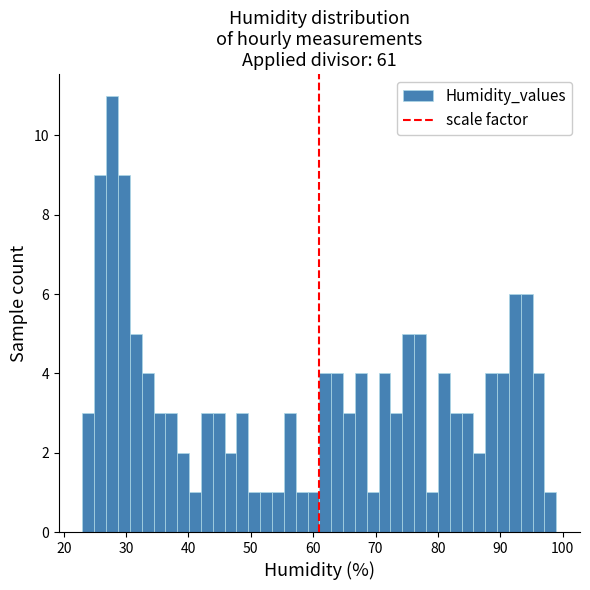

Around what value on the x-axis is the tallest bar? Give the approximate position of its centre, as read against the axis.

28